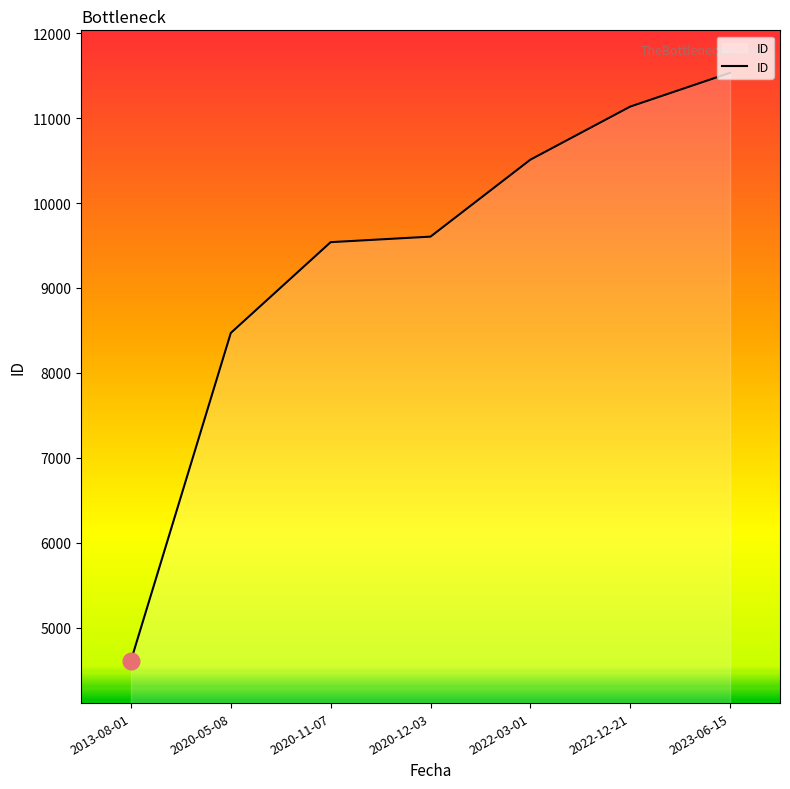

Rank the categories by value from highest to lowest.

2023-06-15, 2022-12-21, 2022-03-01, 2020-12-03, 2020-11-07, 2020-05-08, 2013-08-01